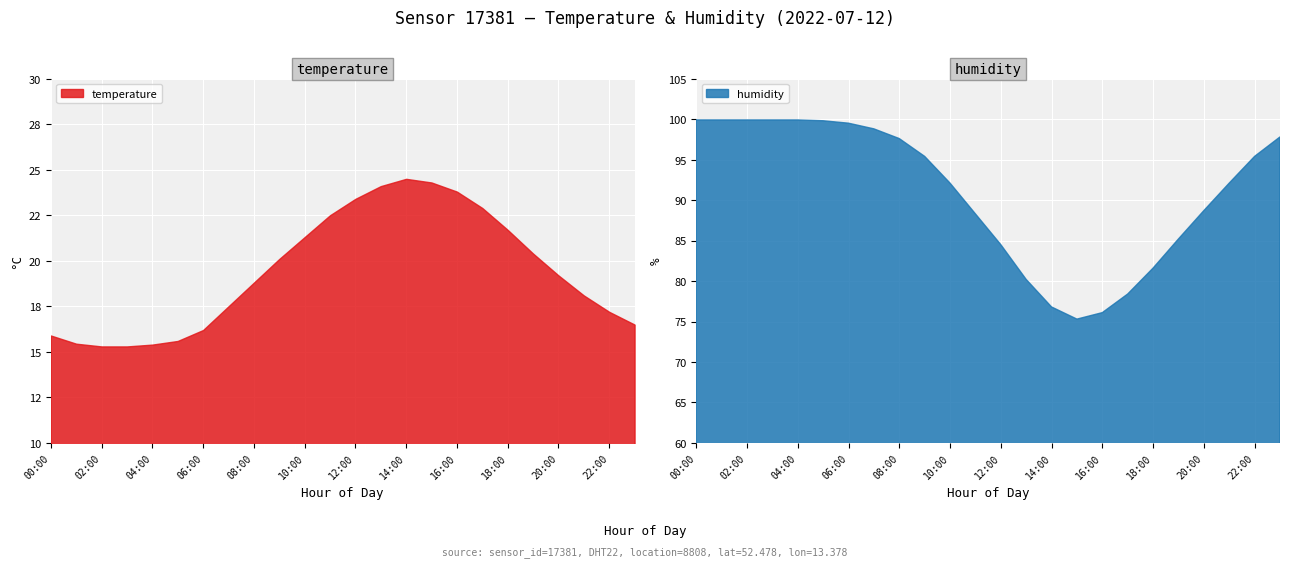

What is the greatest value displayed?

99.9